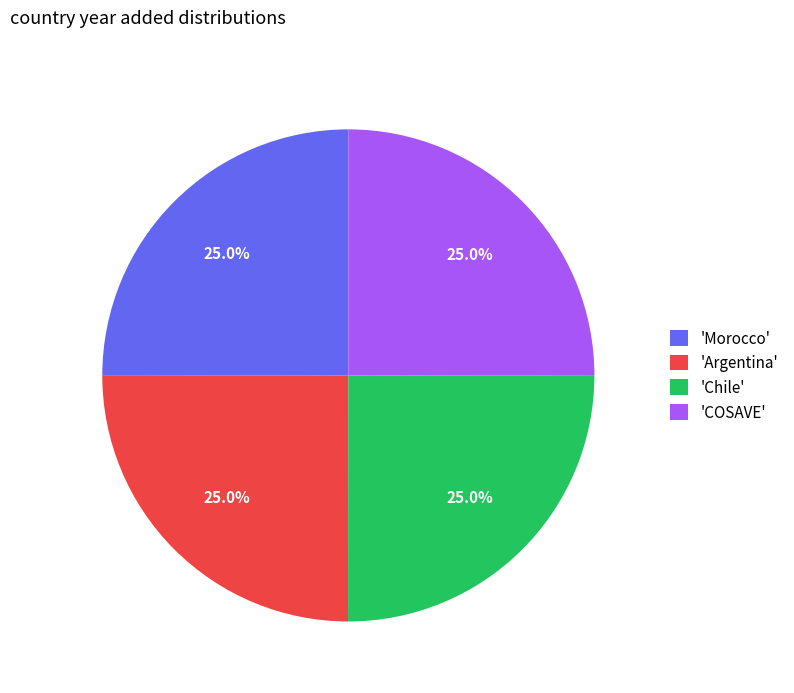

Is 'Chile' the majority of the pie?

No